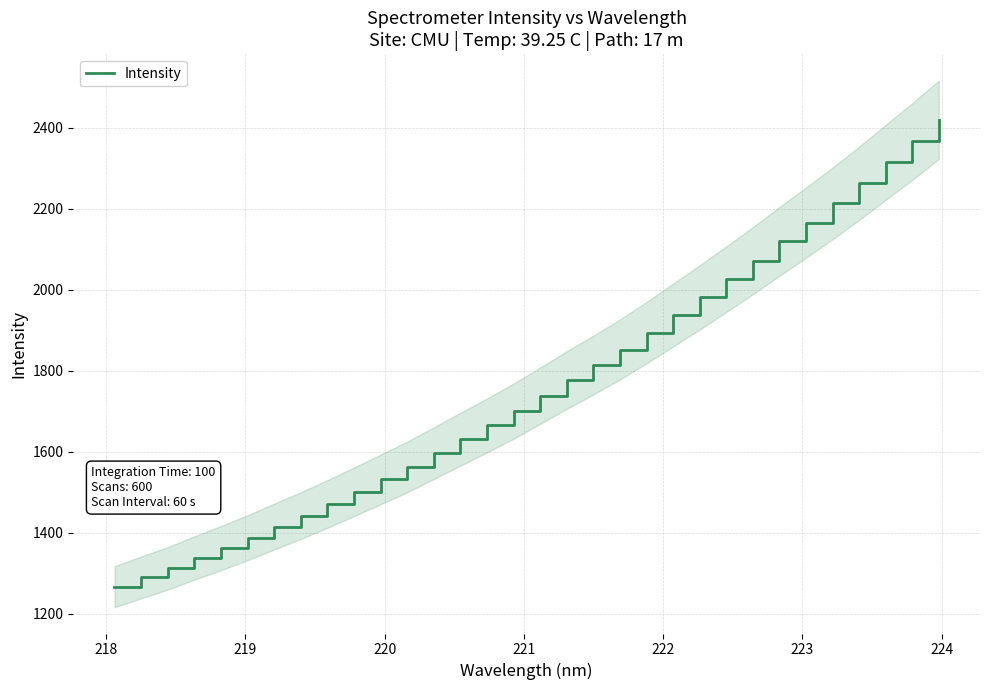

What is the highest value of the Intensity series?

2419.2